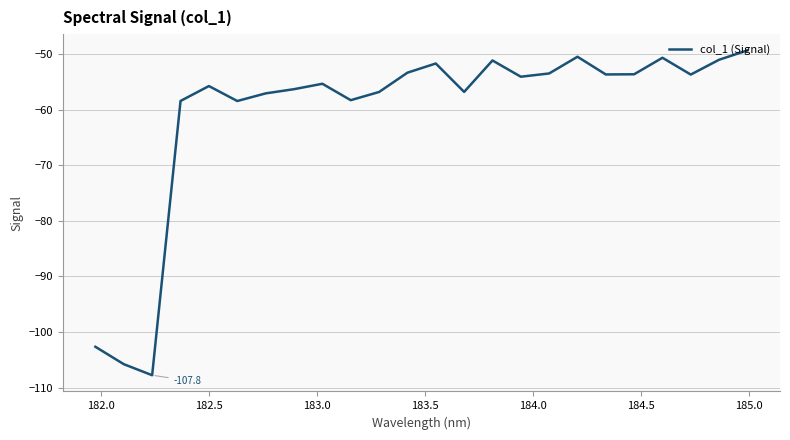

What is the smallest value displayed?

-107.8